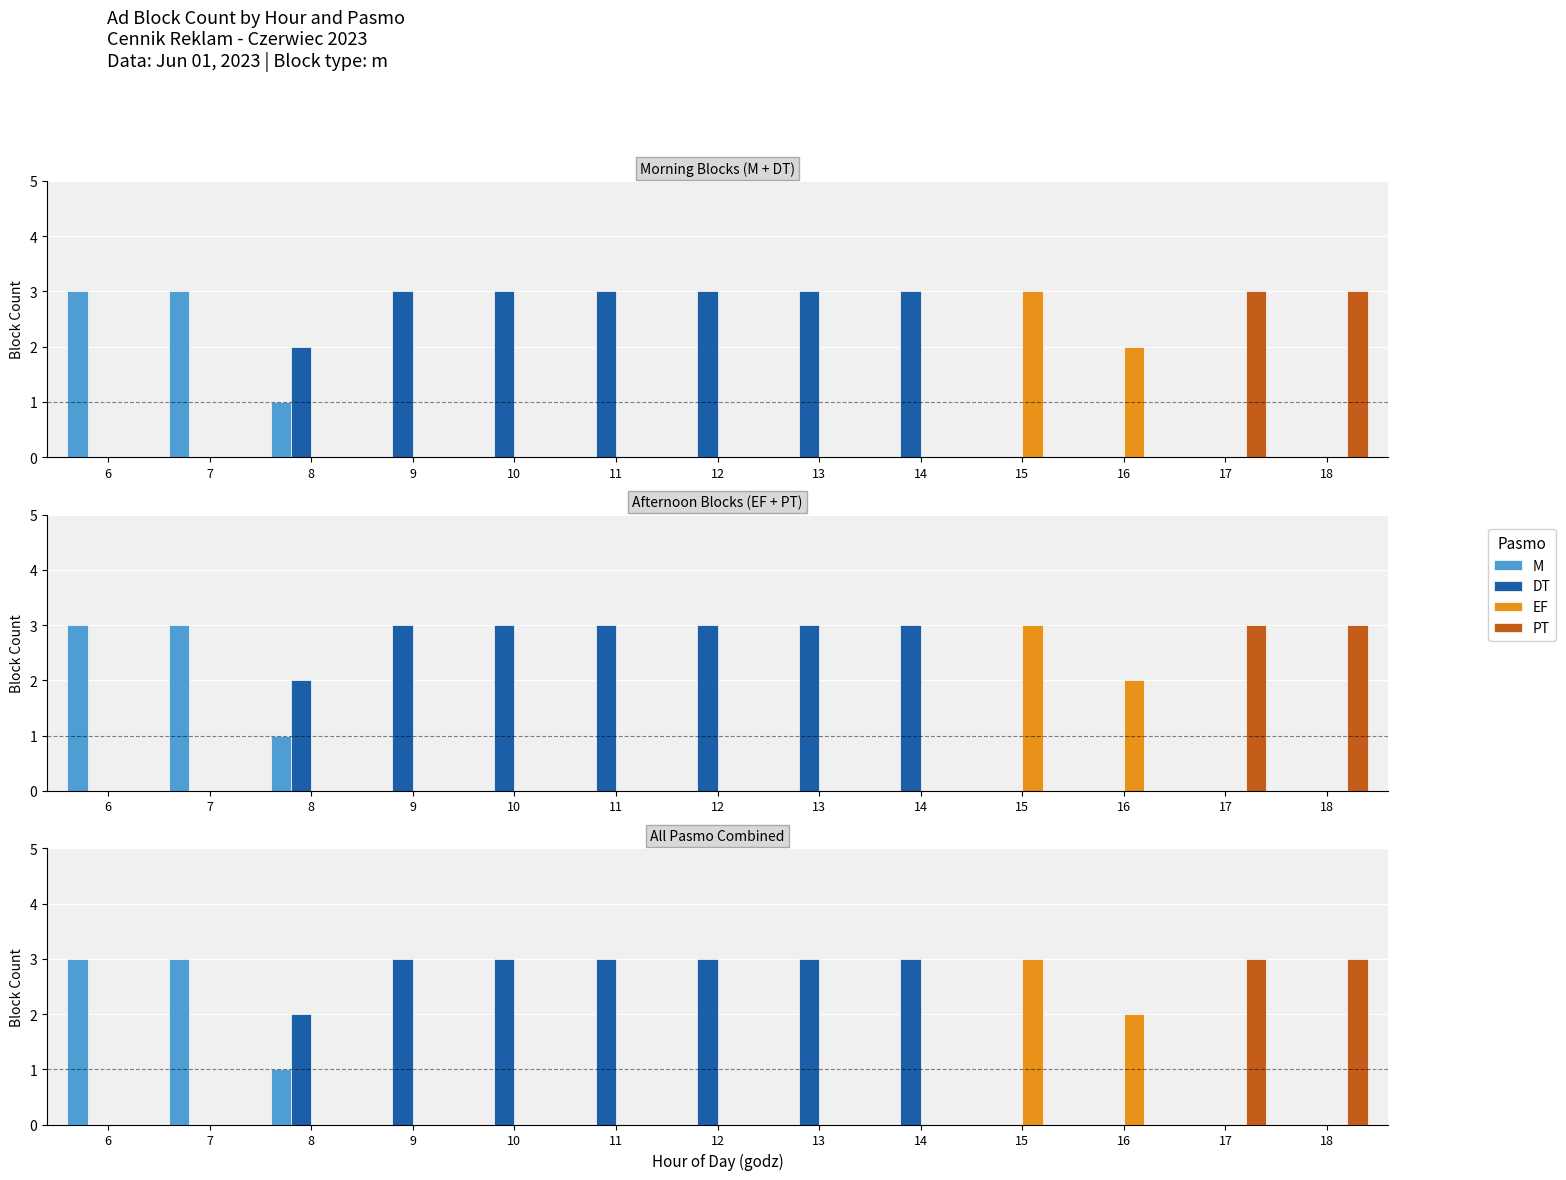

Which series has the largest total across all categories?

DT